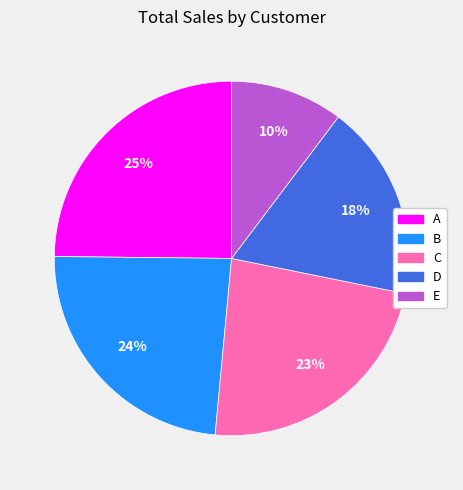

How many slices are in this pie chart?

5